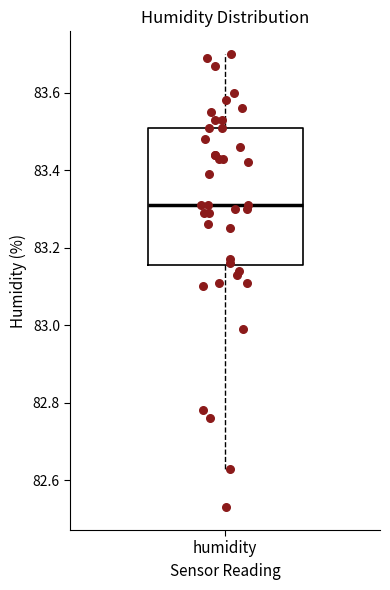

Read this box plot against the y-axis: the position of the median line, the range covered by the box, and the ends of both whiskers. The values are not printed on the chart, so give them approximately, as read against the axis.

median 83.32, box 83.16 to 83.52, whiskers 82.64 to 83.70